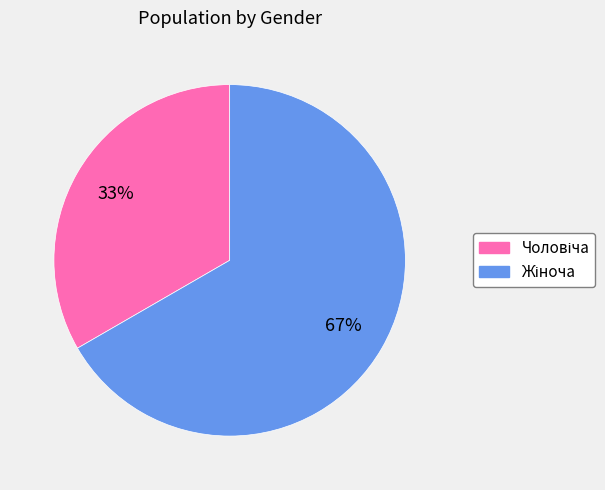

To the nearest percent, what is the average slice percentage?

50%